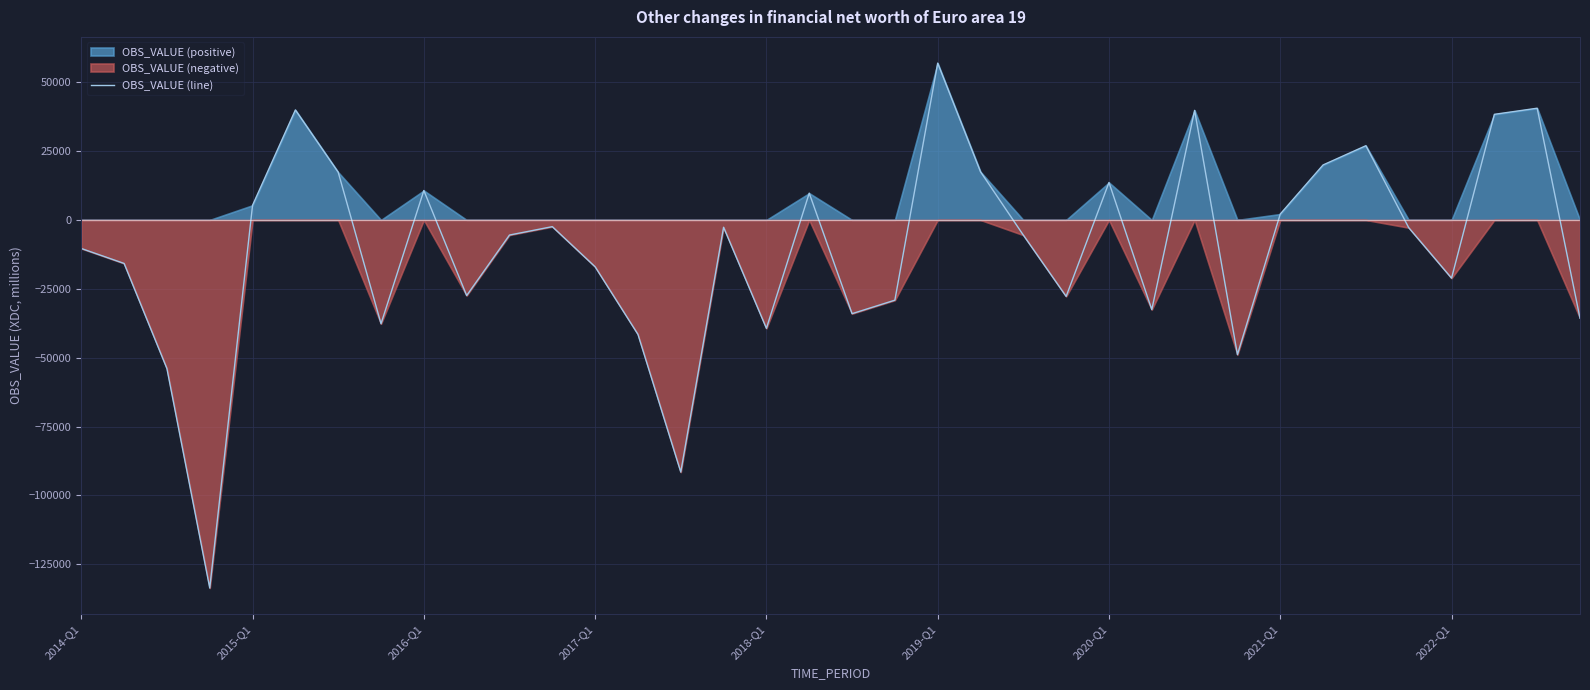

What is the minimum value for OBS_VALUE (line)?

-133610.0